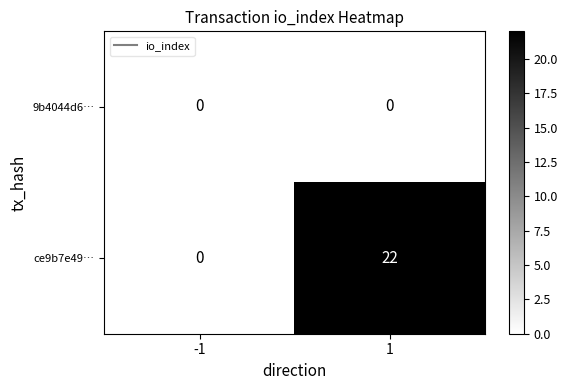

Reading left to right, what are all the values shown in this chart?

9b4044d6…: -1=0	1=0
ce9b7e49…: -1=0	1=22